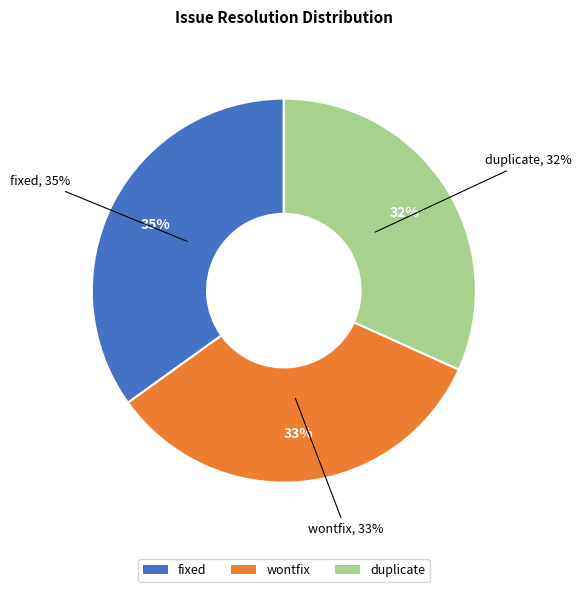

To the nearest percent, what percentage of the pie is duplicate?

32%